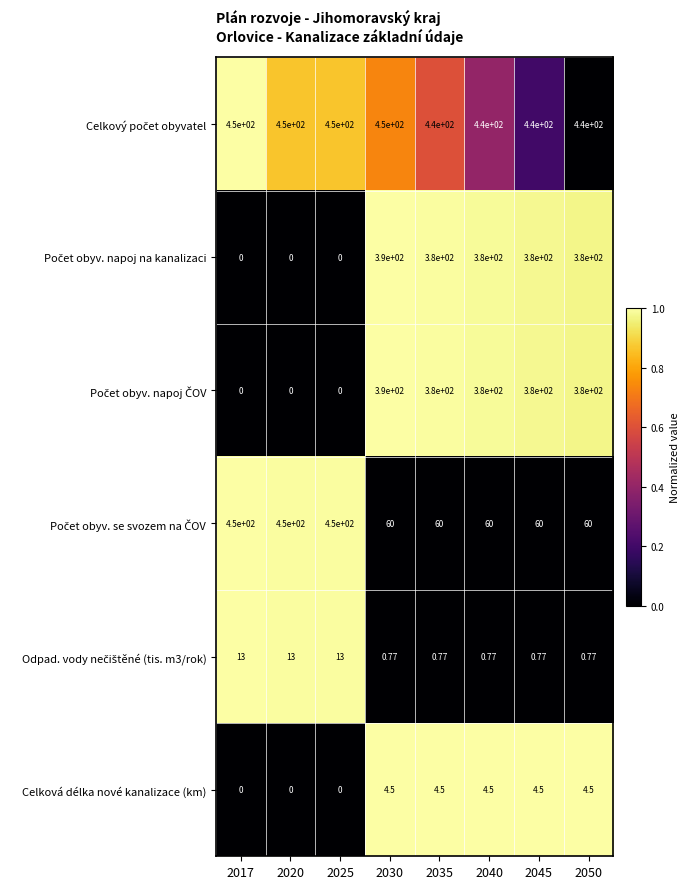

Count the number of categories in the chart.

8